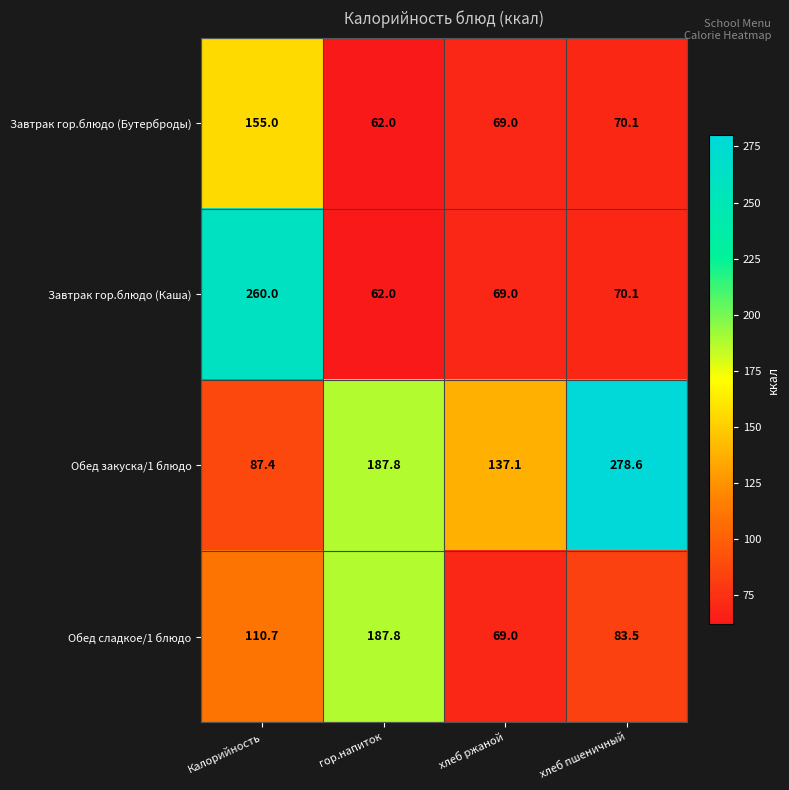

What is the maximum value for Обед сладкое/1 блюдо?

187.8